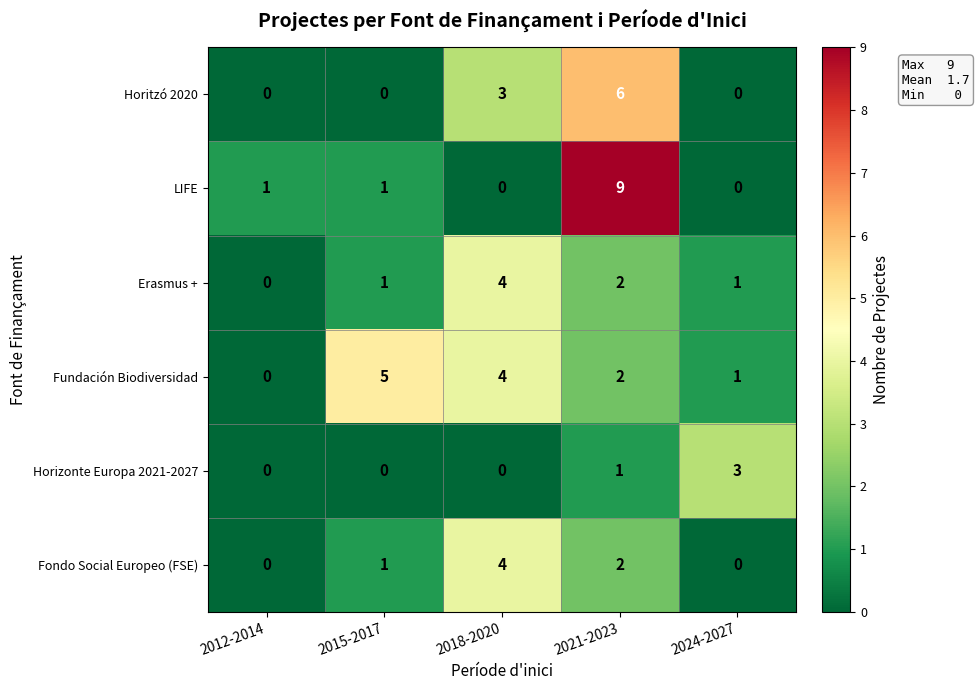

Which series has the largest range (max minus min)?

LIFE